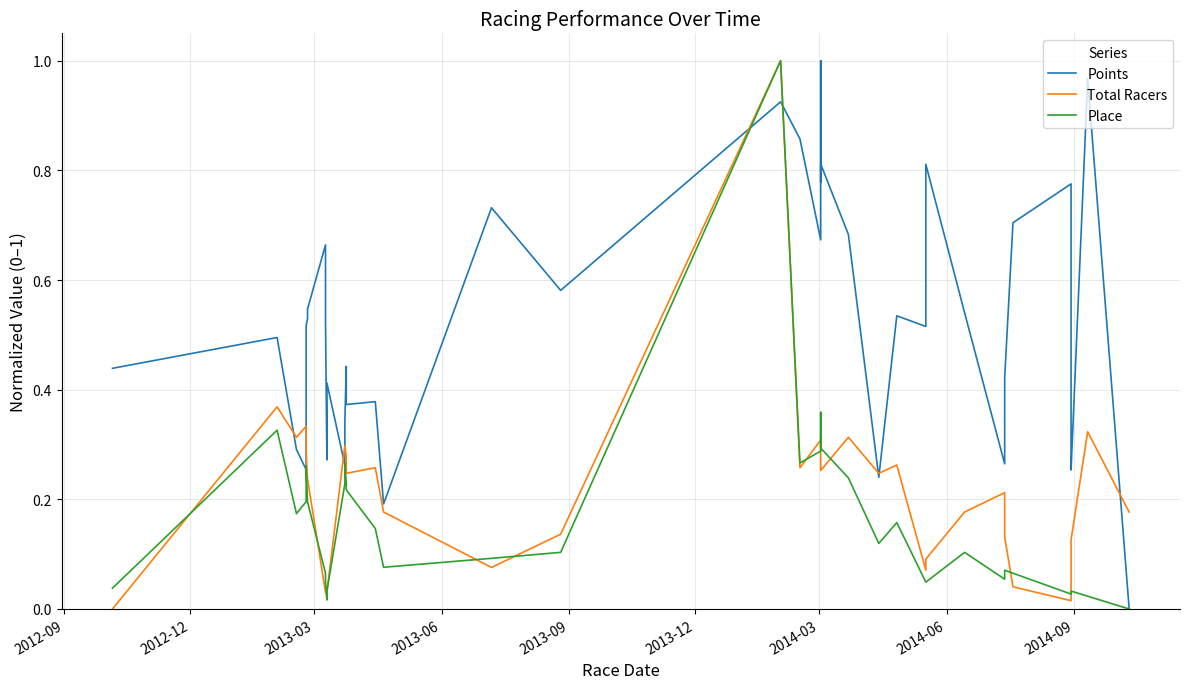

What is the sum of all Points values?

21.2